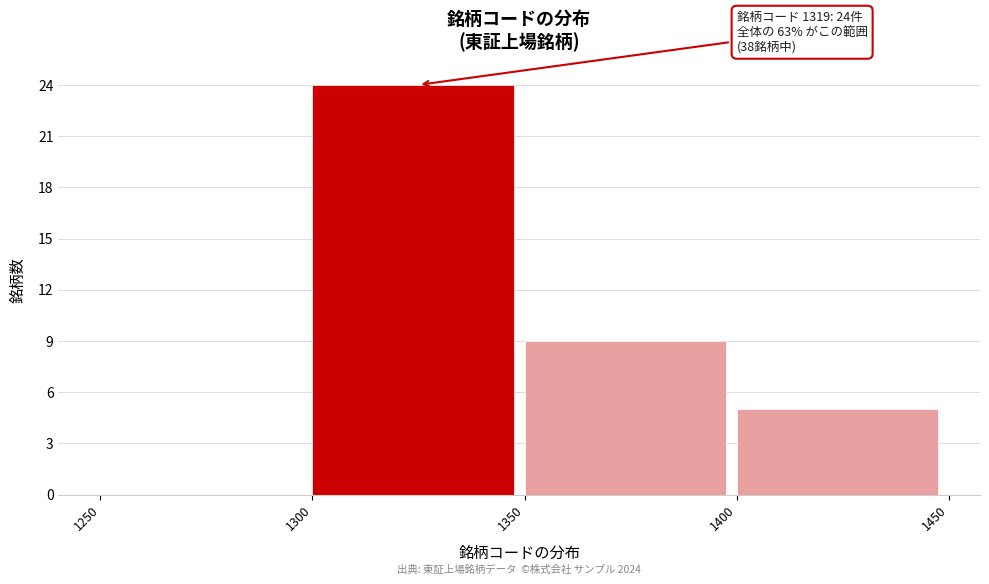

Which range on the x-axis has the tallest bar?

1300 to 1350